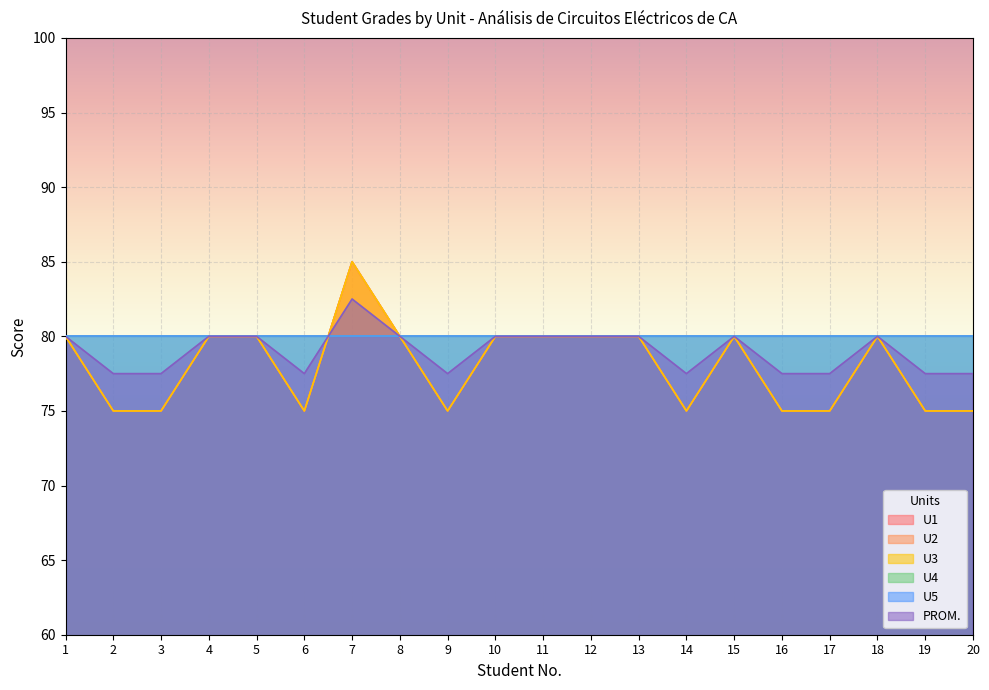

True or false: U1 and U3 intersect in this chart.

False